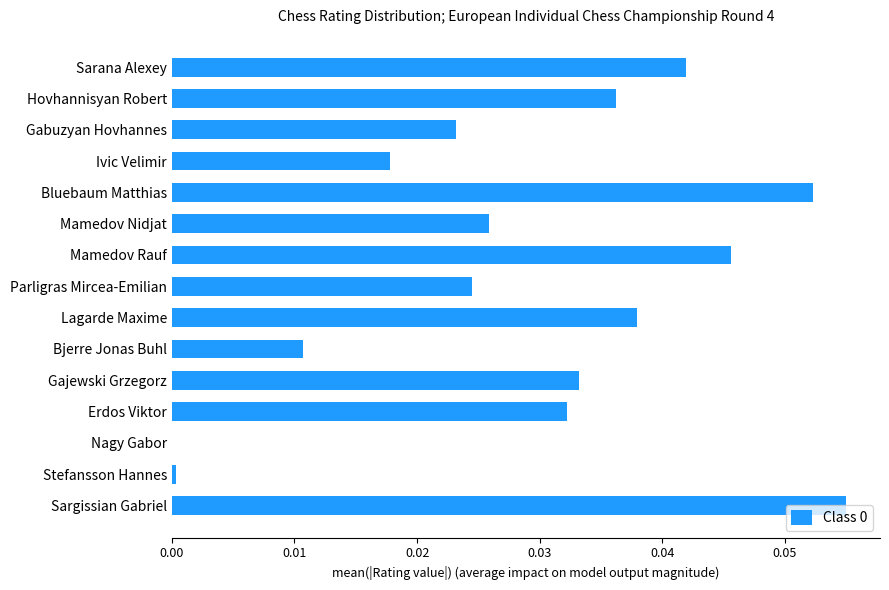

Is it true that the value at Hovhannisyan Robert is 0.0?

True